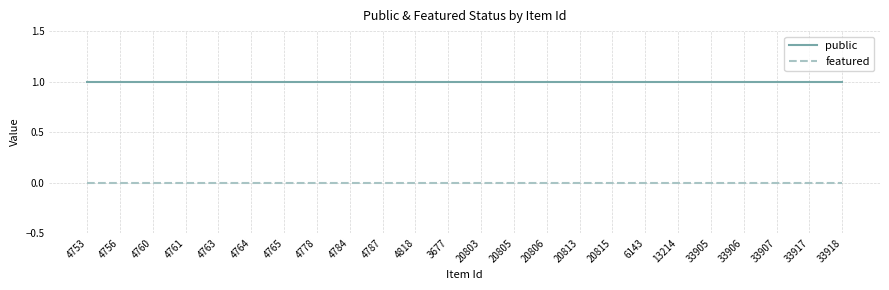

What position from the right is 13214?

6